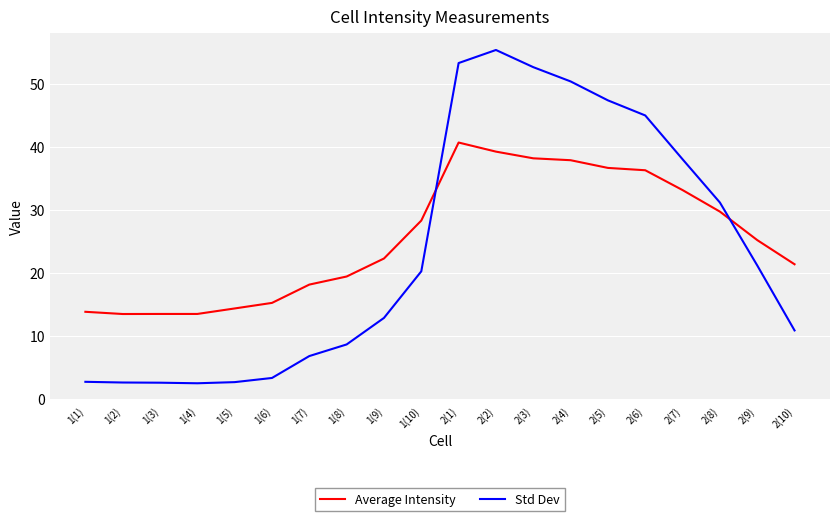

What position from the right is 1(9)?

12